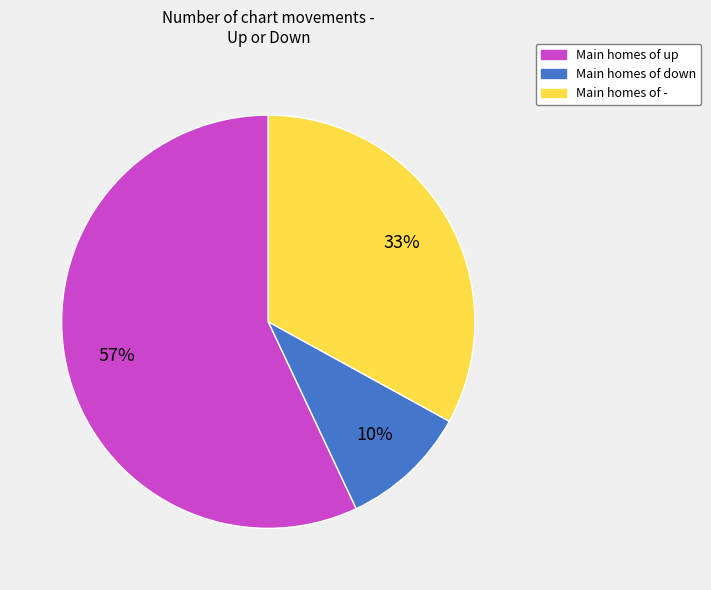

Is there a majority slice in this chart?

Yes